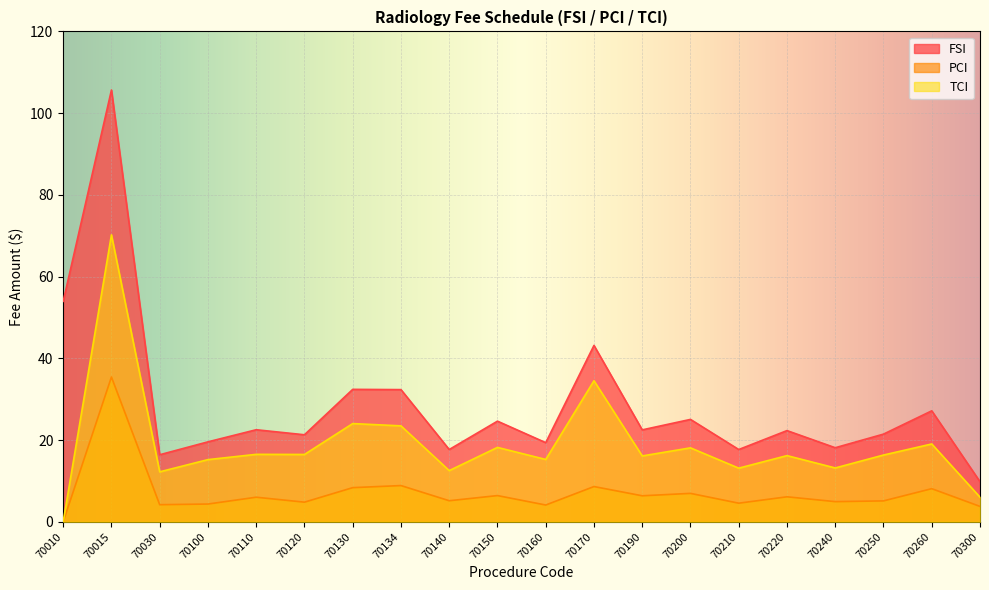

True or false: TCI and PCI intersect in this chart.

False